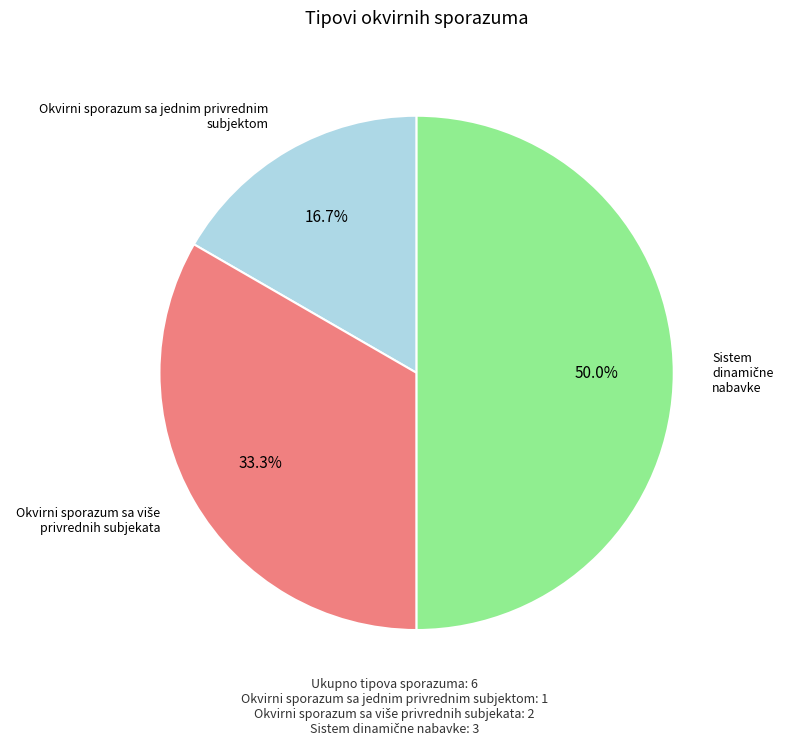

How many segments does this pie chart have?

3